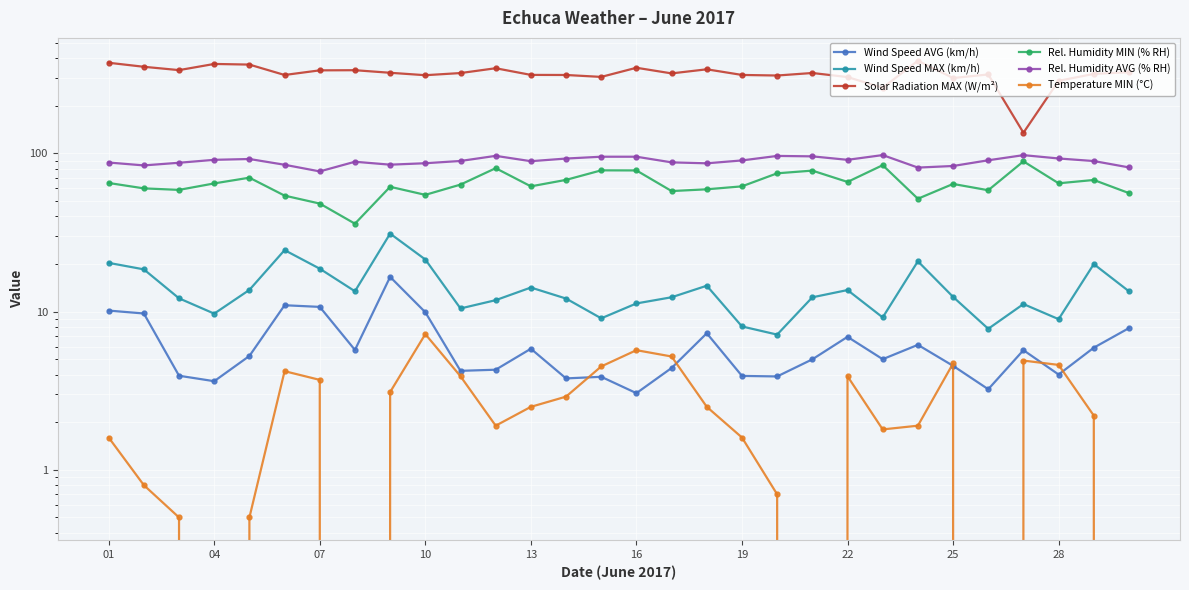

What is the maximum value for Rel. Humidity AVG (% RH)?

97.4